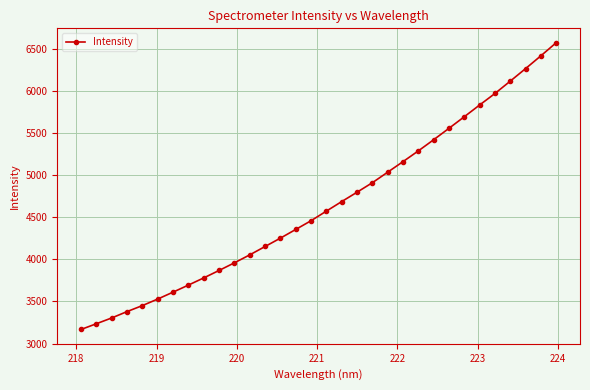

Is this an area chart (filled region under the line)?

No